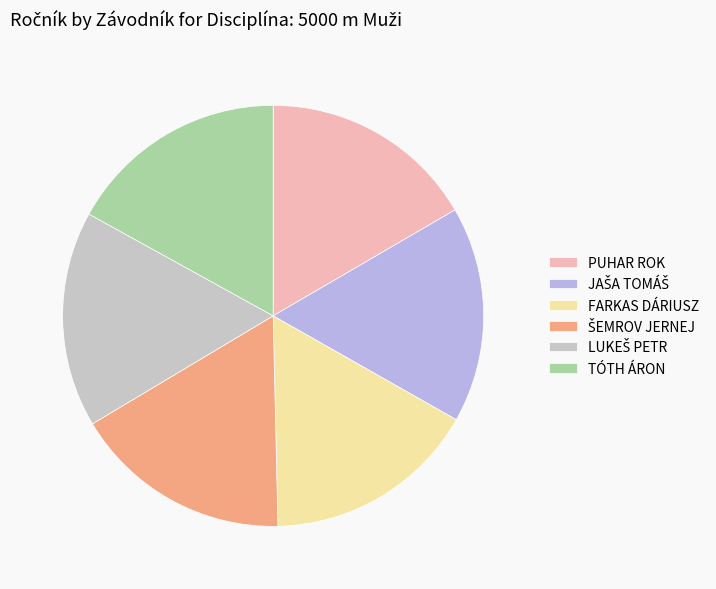

The TÓTH ÁRON slice represents 30% of the pie. True or false?

False